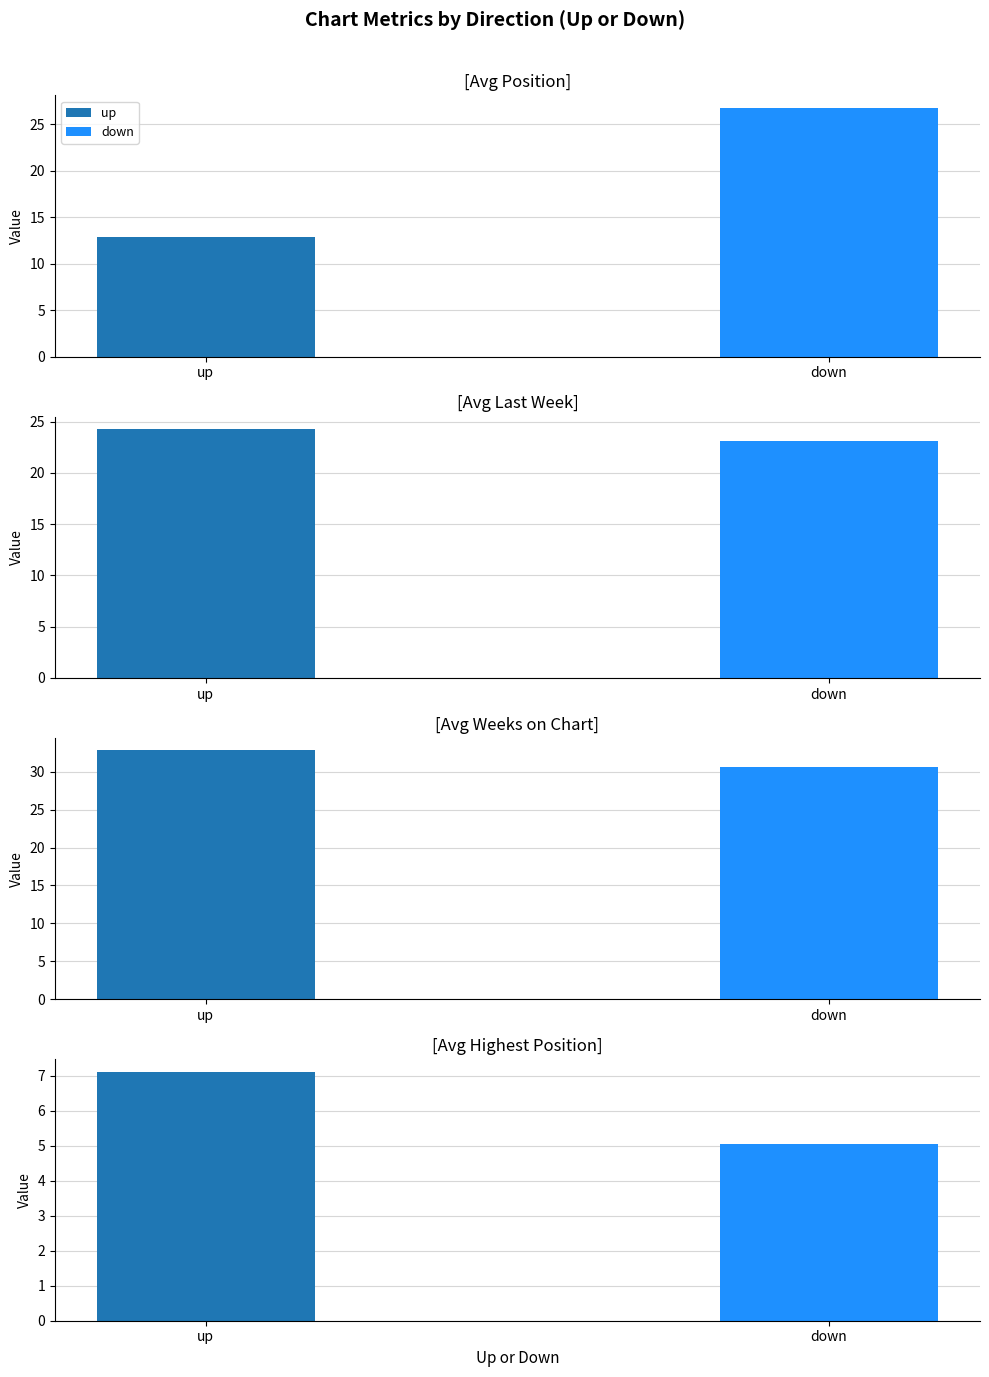

What is the label of the 2nd bar from the left?

down